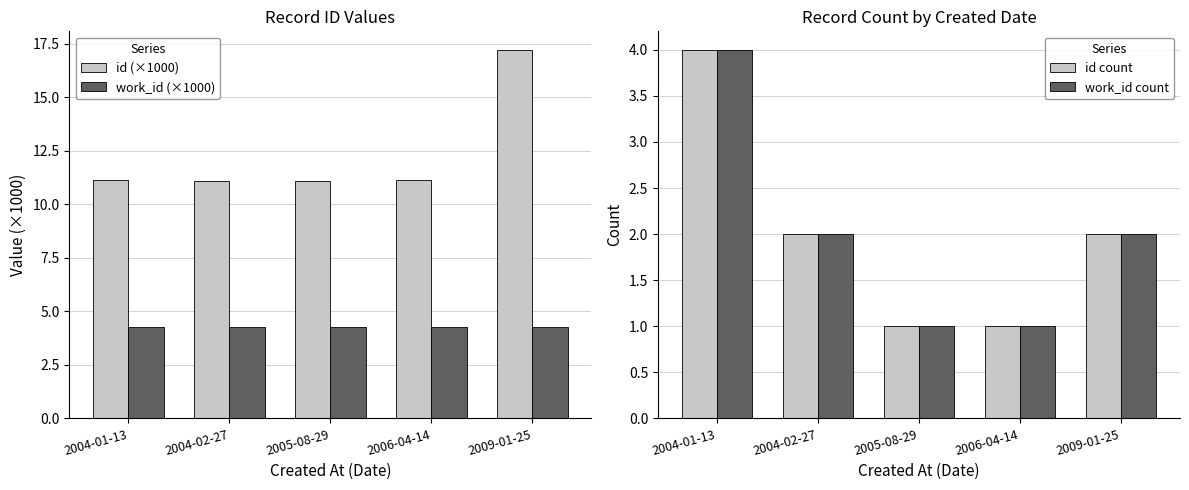

At which label is id (×1000) closest to 14?

2004-01-13